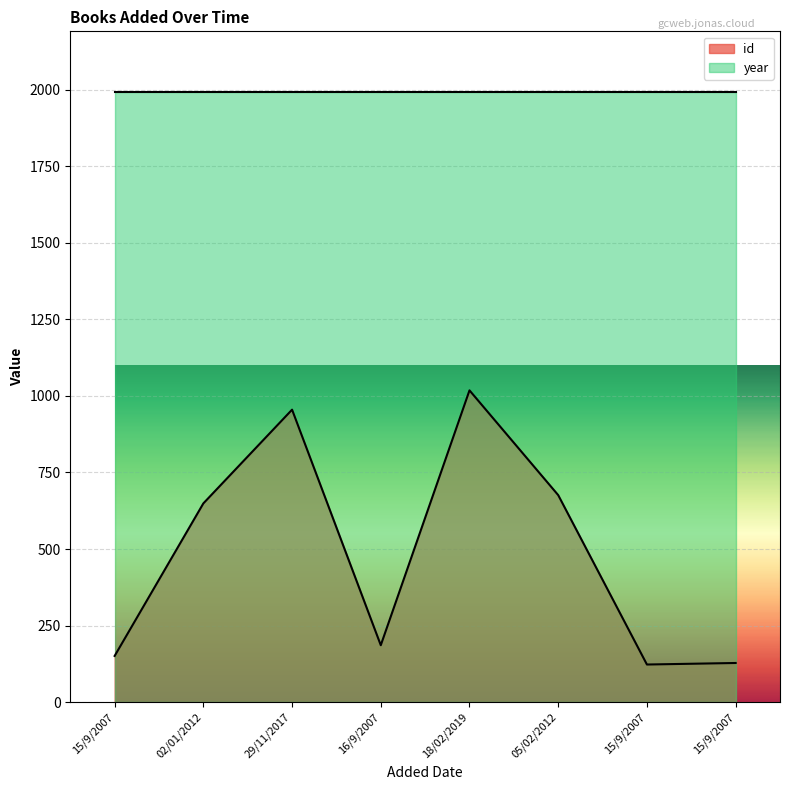

Rank the categories by value from lowest to highest.

15/9/2007, 15/9/2007, 15/9/2007, 16/9/2007, 02/01/2012, 05/02/2012, 29/11/2017, 18/02/2019